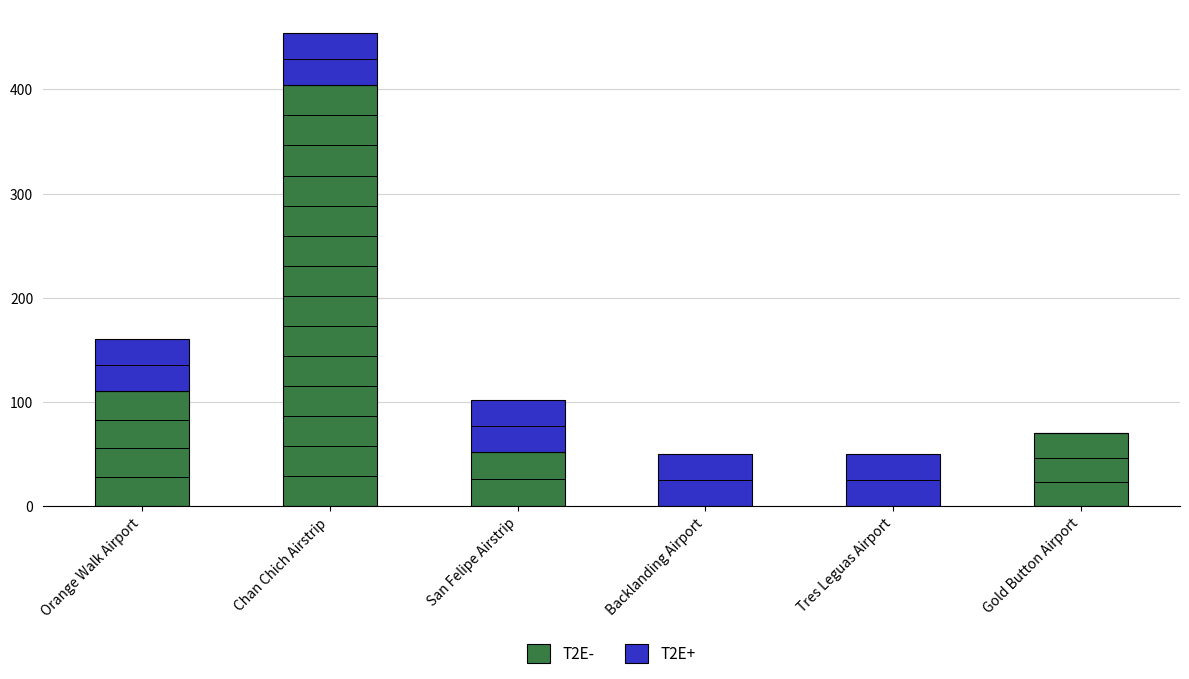

True or false: T2E- has a value of 0 at Backlanding Airport.

True